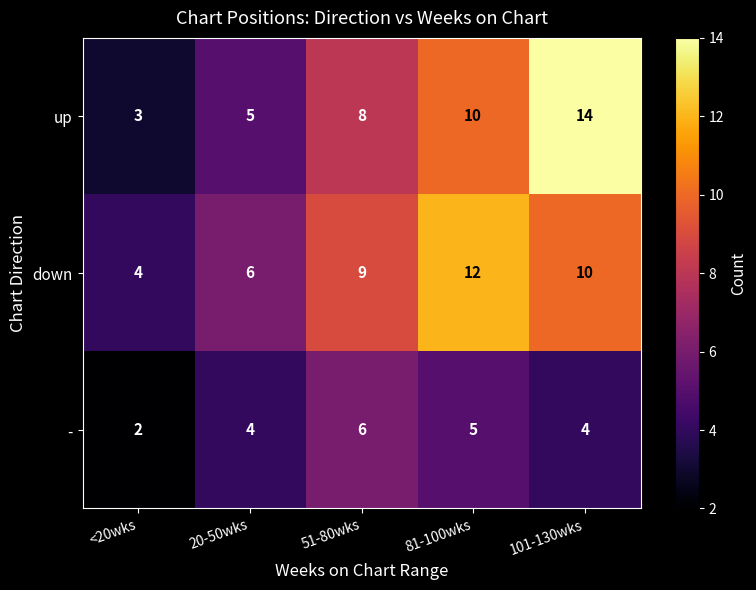

The value of up at <20wks is 3. True or false?

True